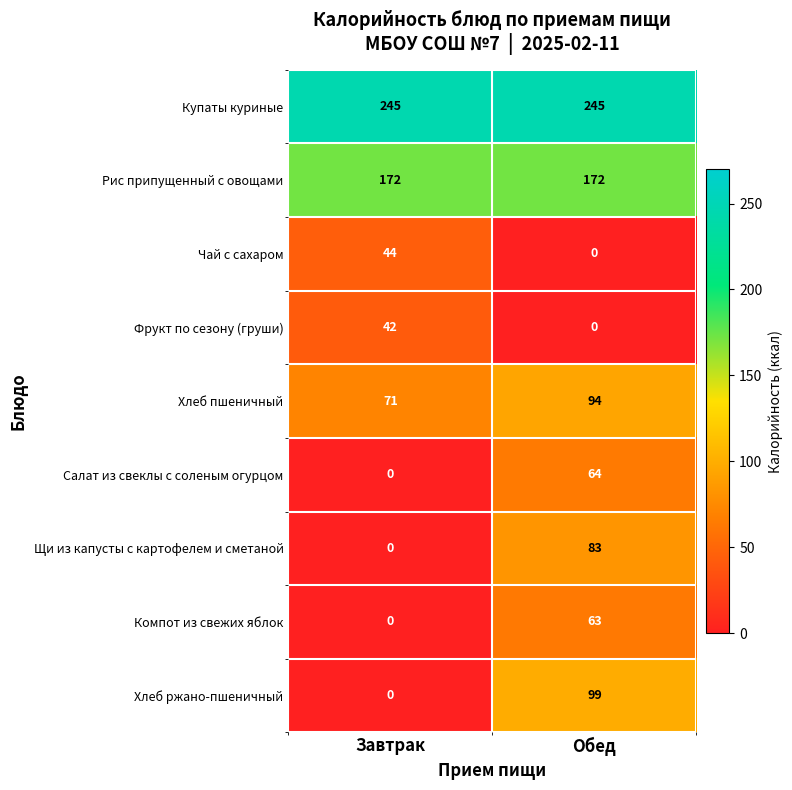

At which label is Салат из свеклы с соленым огурцом closest to 32?

Завтрак